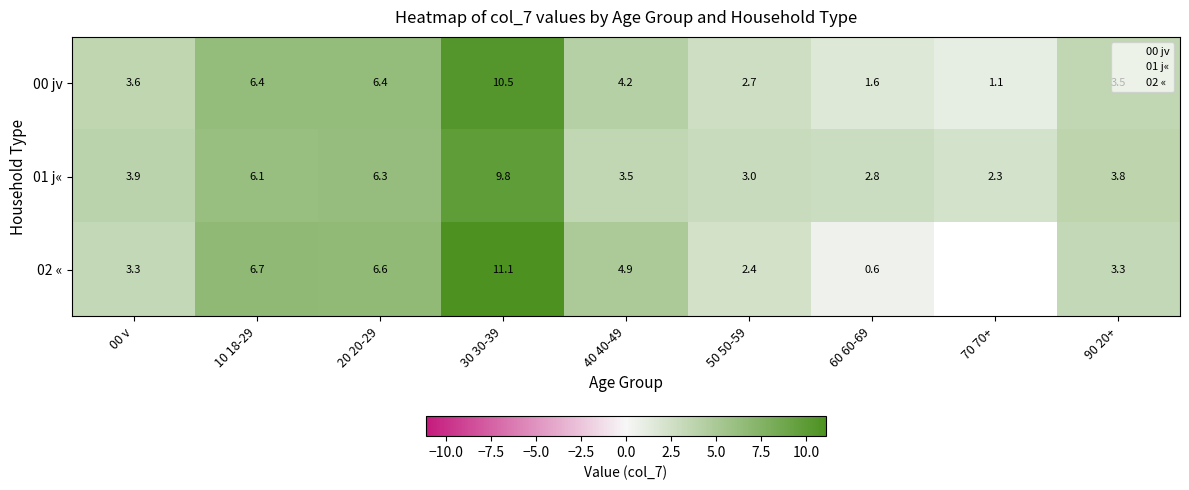

Which category has the highest value in the 00 jv series?

30 30-39